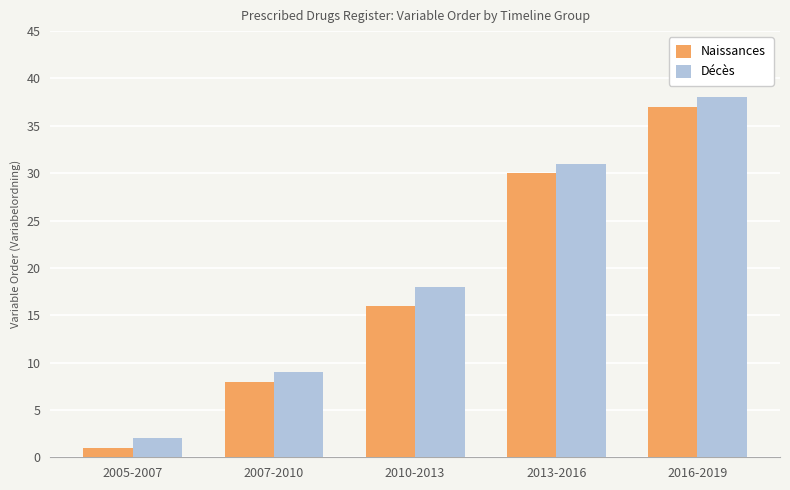

List the series in order of their peak value, highest first.

Décès, Naissances